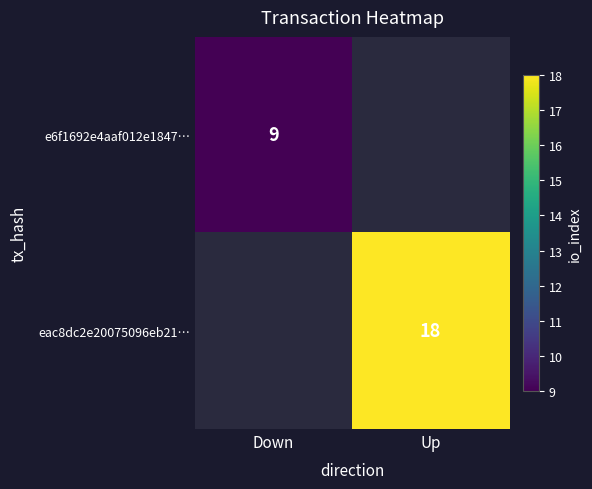

True or false: e6f1692e4aaf012e1847… has a value of 4 at Down.

False